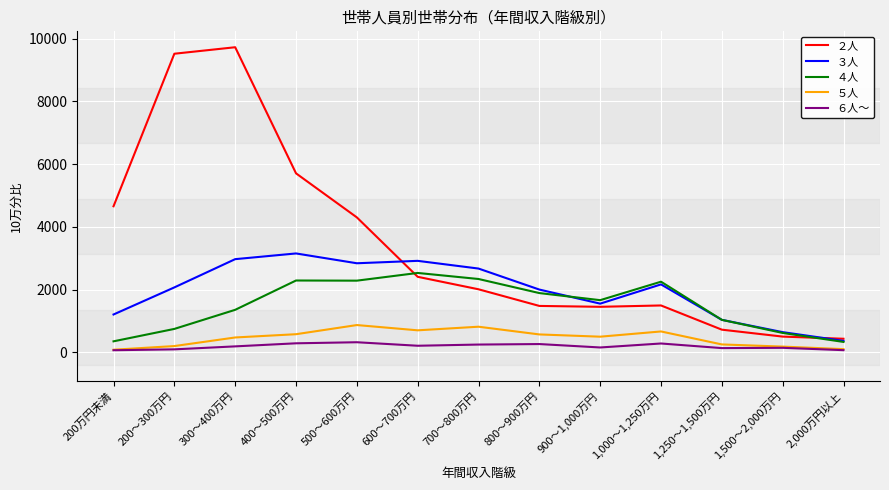

What are all the series names shown in the legend?

２人, ３人, ４人, ５人, ６人～